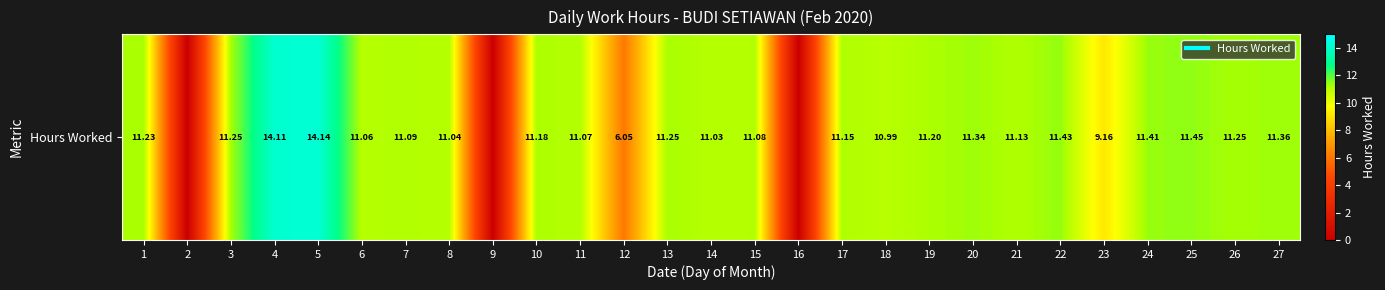

Which category has the lowest value across all series?

2